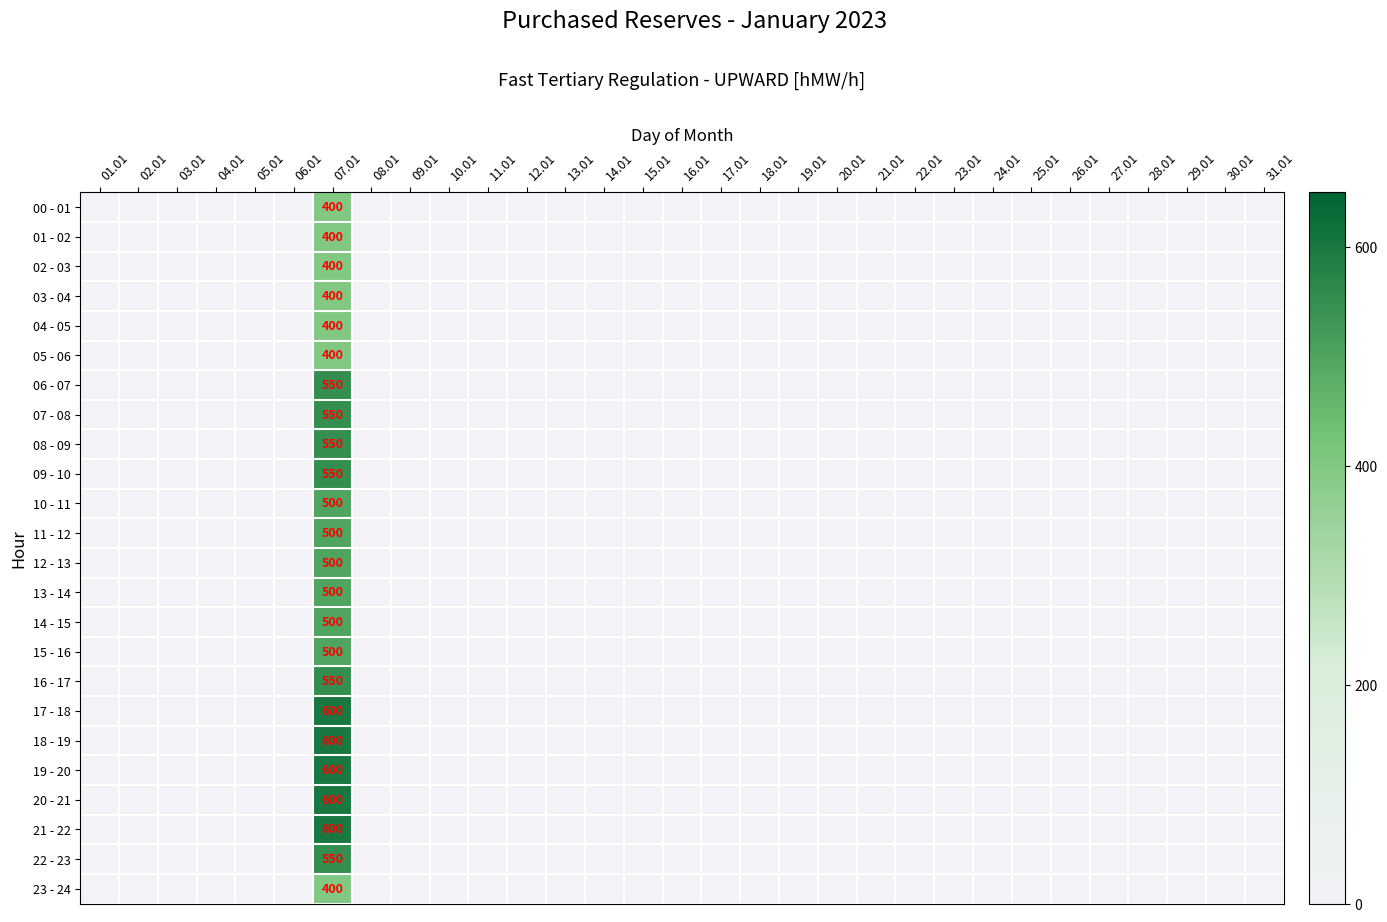

Between 15.01 and 25.01, which is larger?

15.01